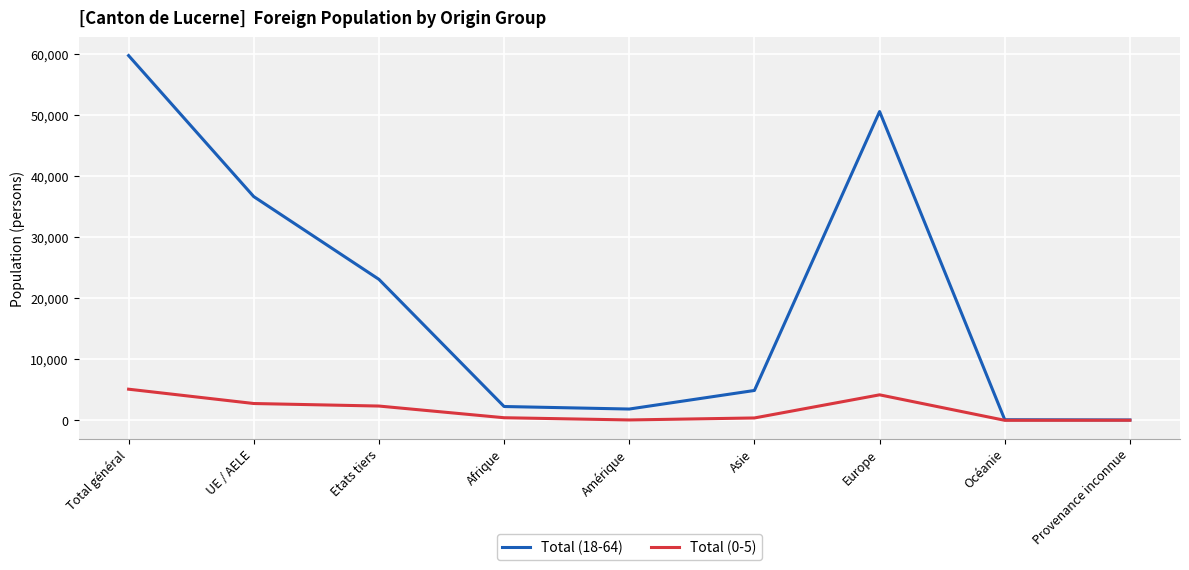

What is the highest value of the Total (18-64) series?

59687